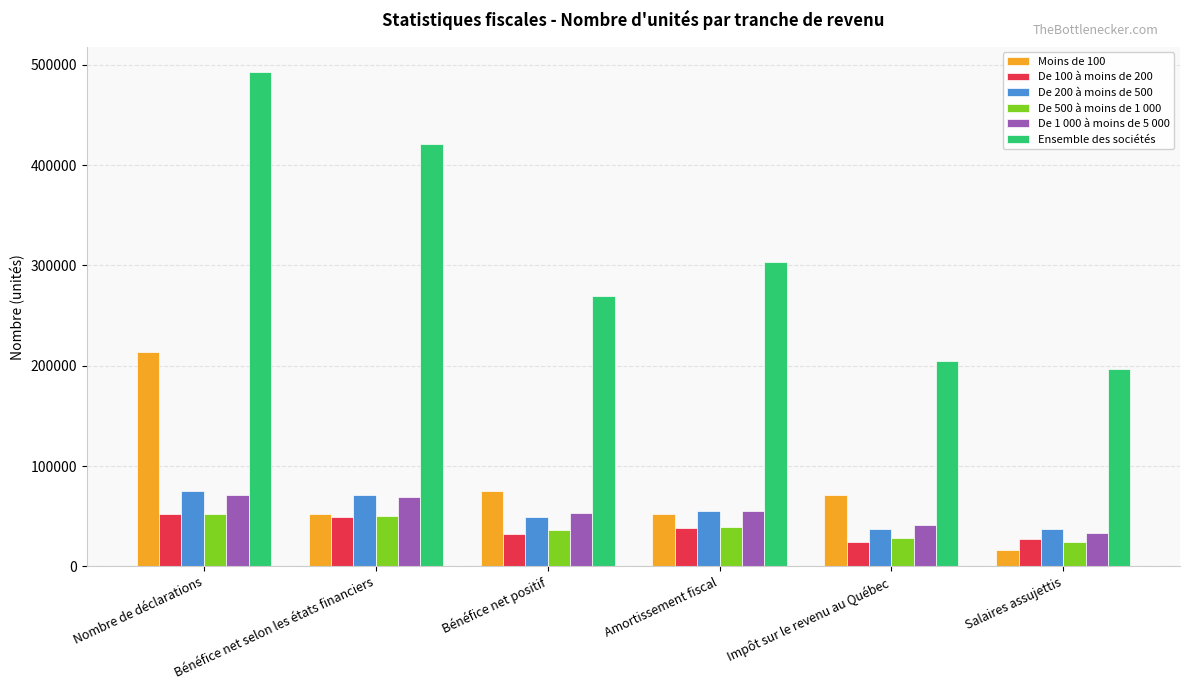

What is the sum of the De 200 à moins de 500 values at Impôt sur le revenu au Québec and Bénéfice net positif?

87389